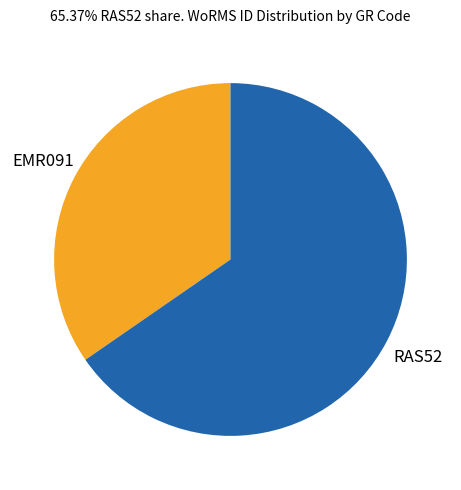

Does any single category account for the majority?

Yes